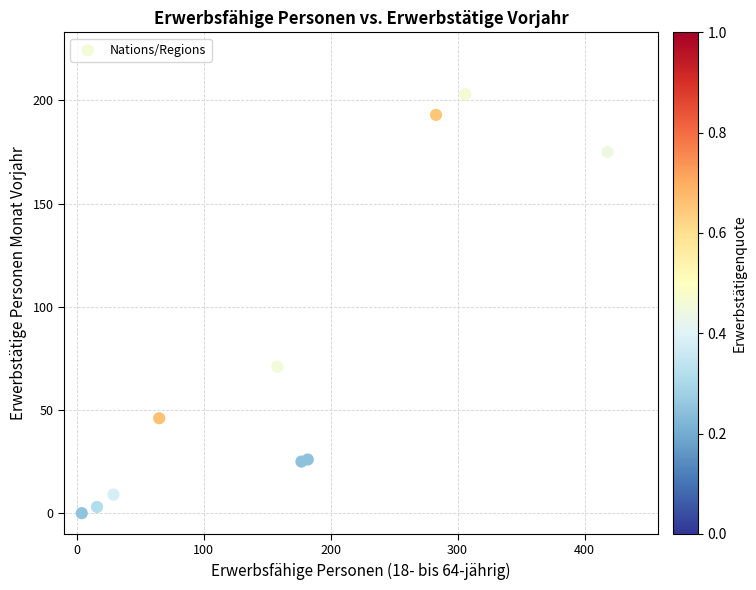

What is the average X value?

164